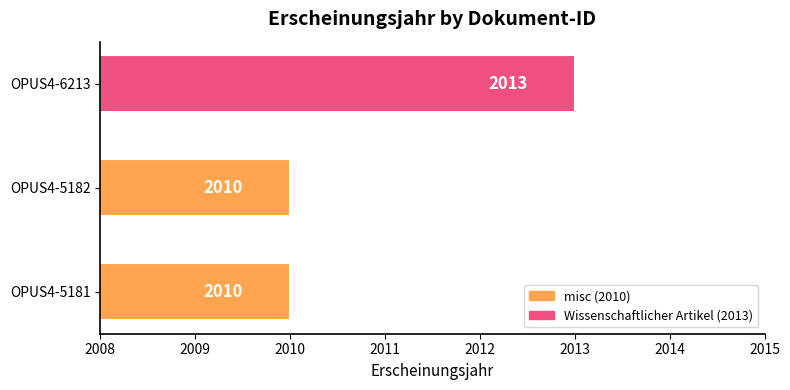

What value does the data have at OPUS4-5182?

2010